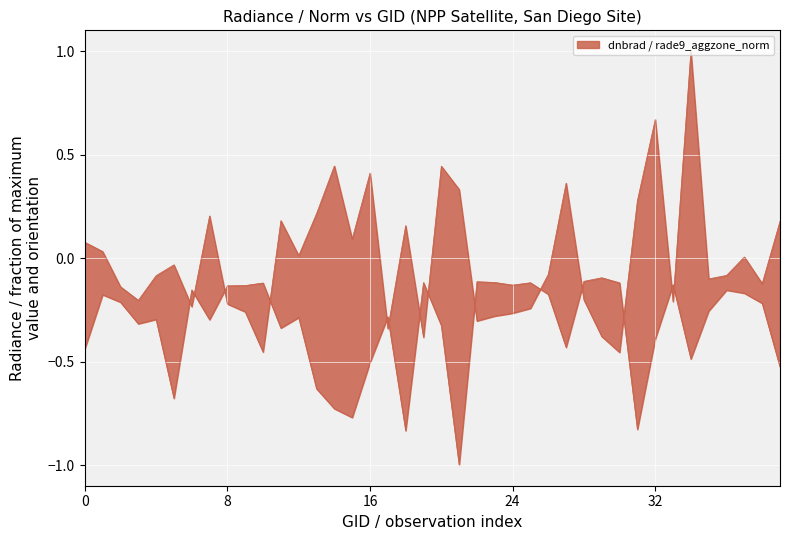

In dnbrad, how many points are higher than both neighbors (excluding endpoints)?

12